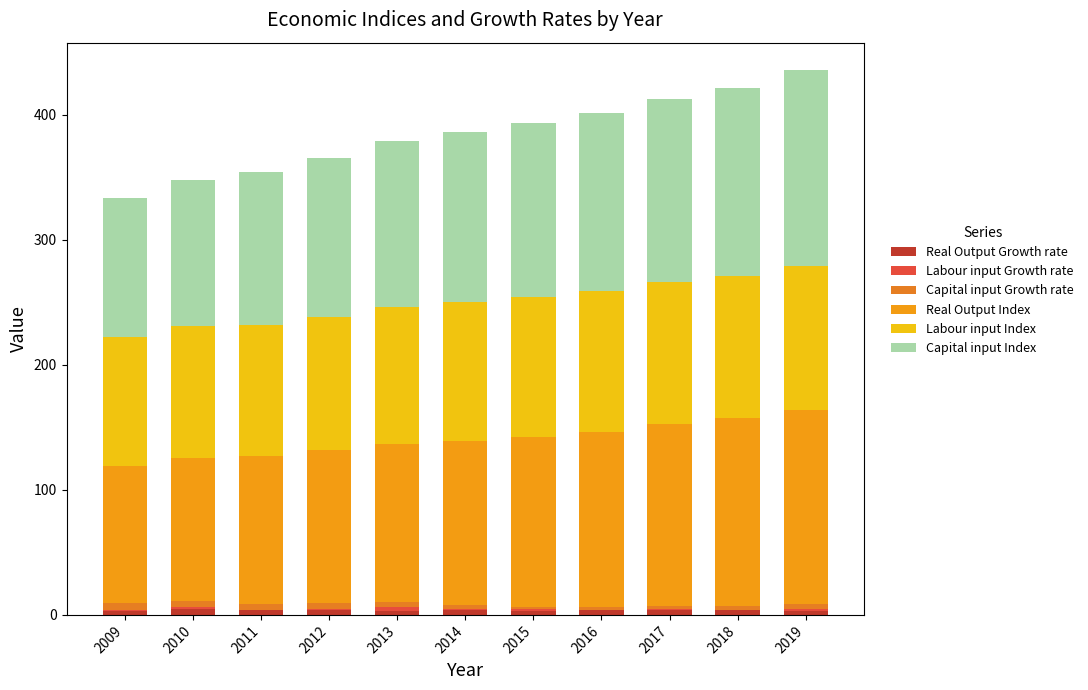

At how many categories does at least one series exceed 131?

7